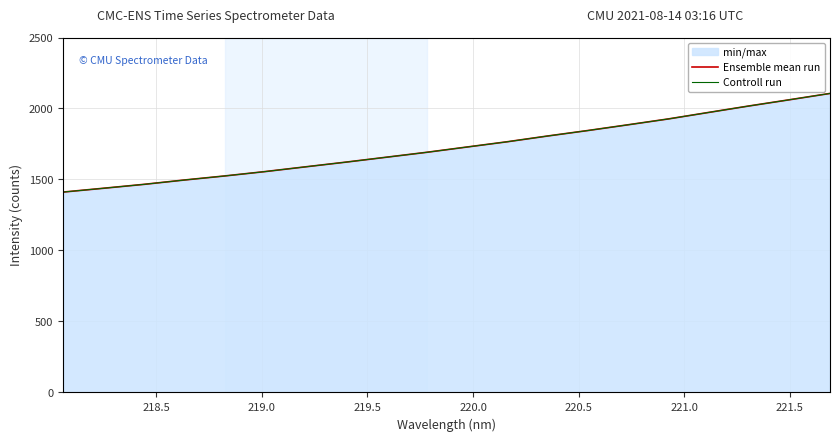

List the series in order of their peak value, highest first.

Ensemble mean run, Controll run